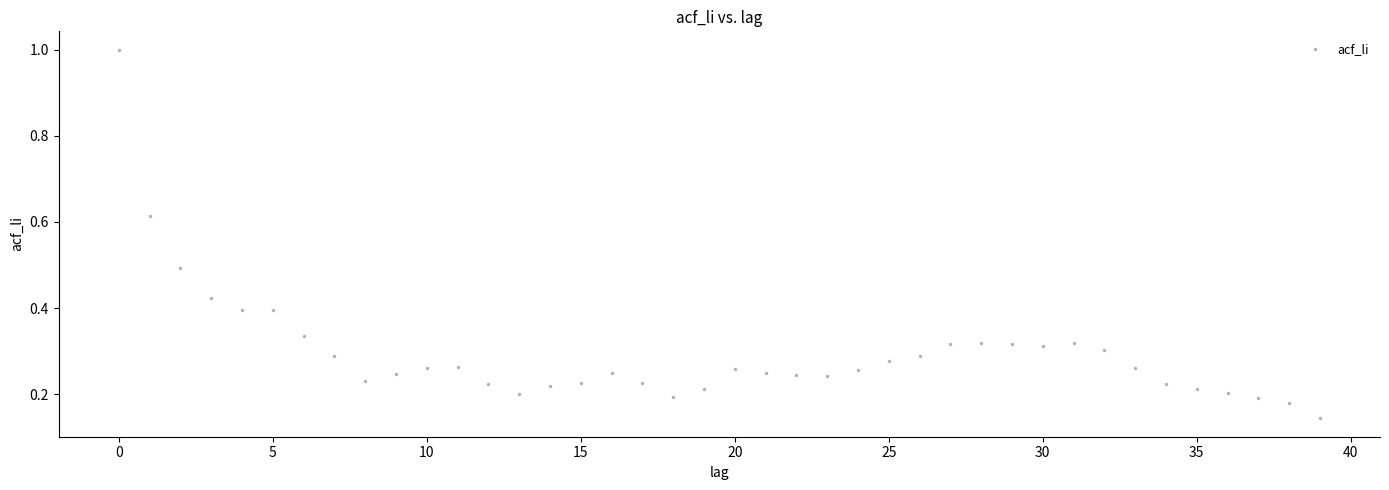

What is the range of Y values (max minus min)?

0.9